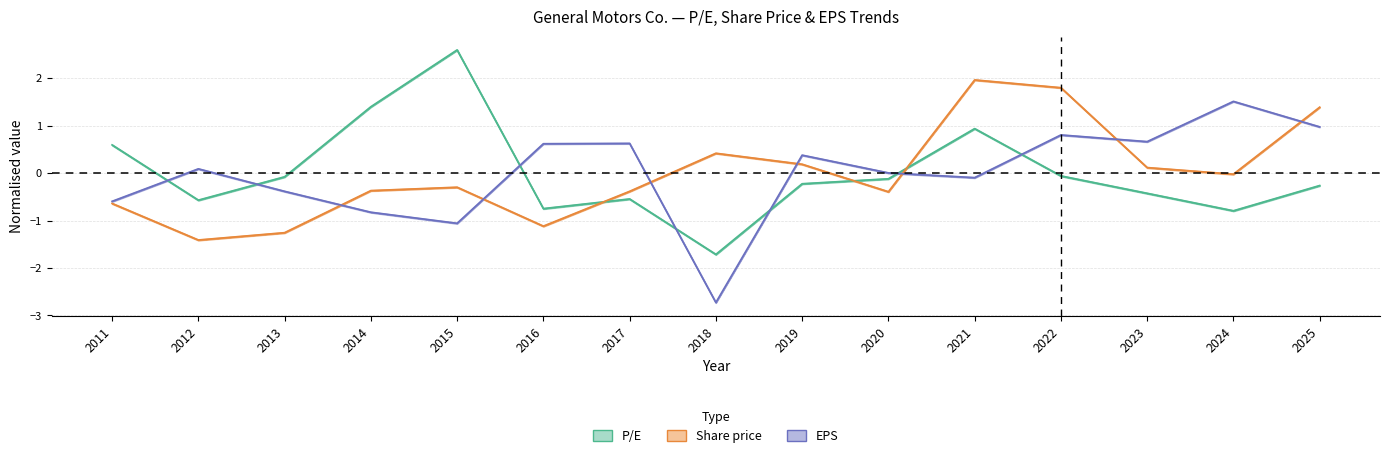

Which series changed the most between 2011 and 2012?

P/E